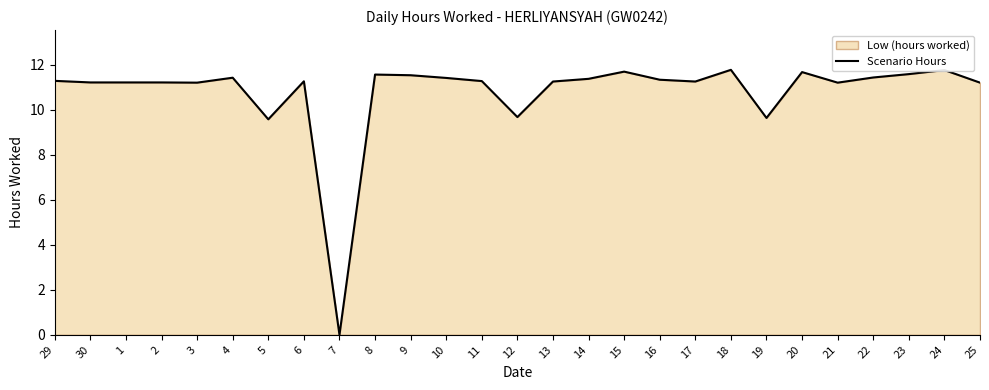

What position from the left is 29?

1